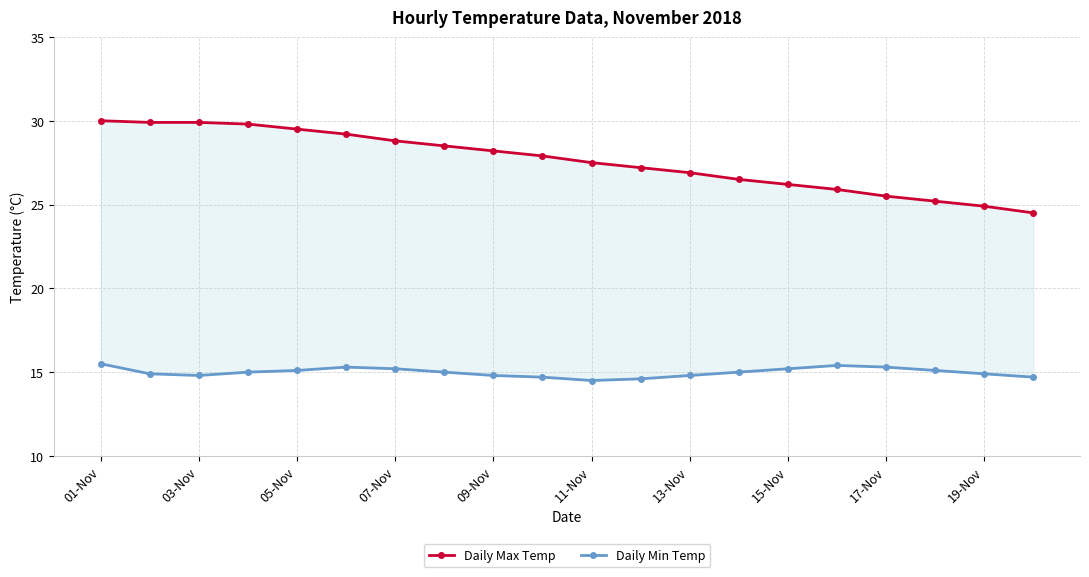

Which series has the largest total across all categories?

Daily Max Temp